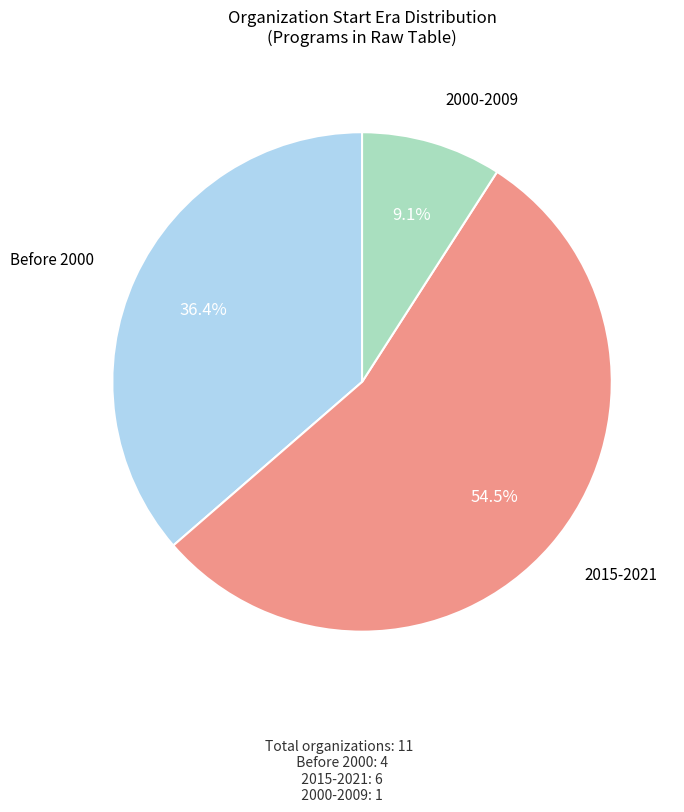

Is there a majority slice in this chart?

Yes